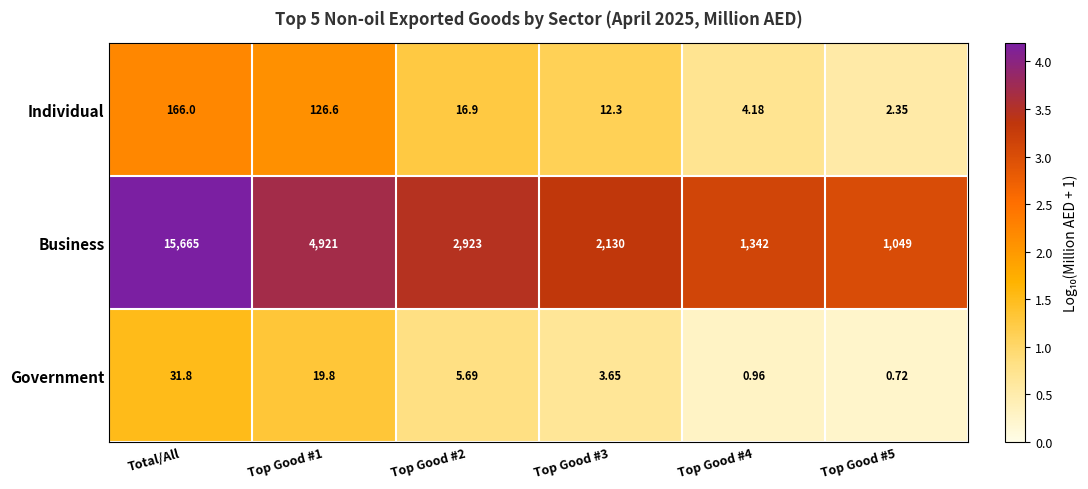

At which category is the sum across all series the highest?

Total/All